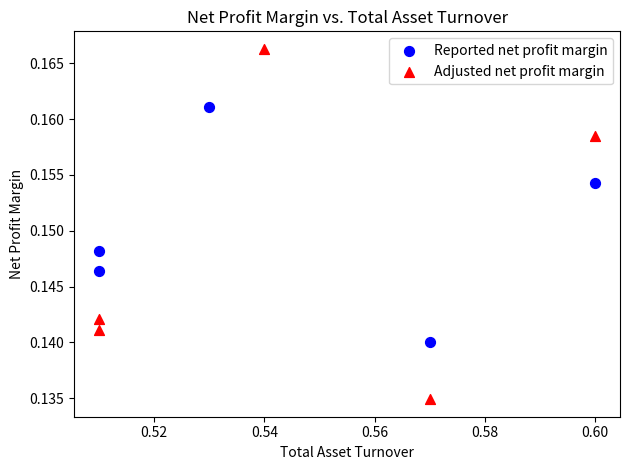

Which series contains the highest Y value?

Adjusted net profit margin